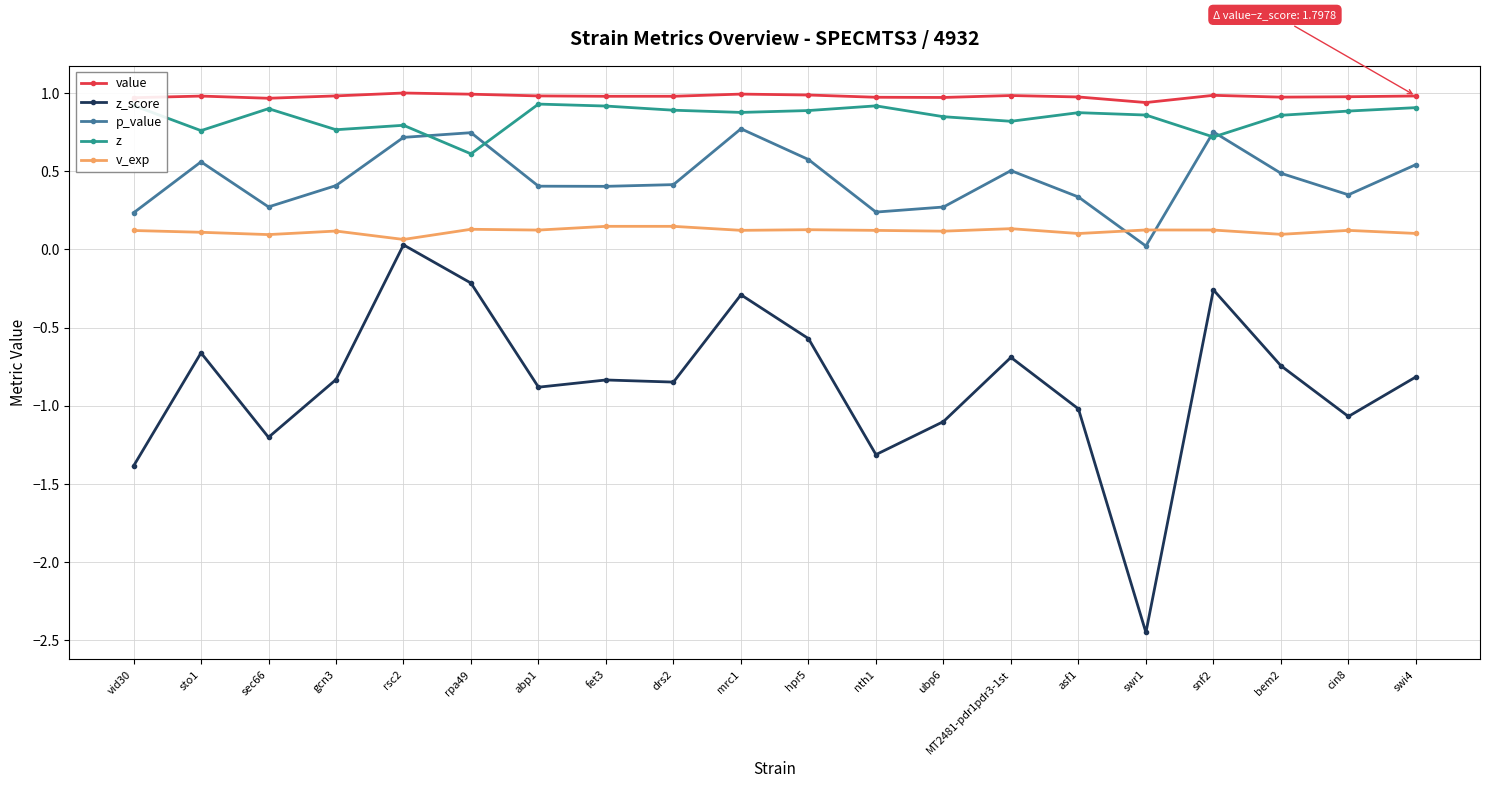

Where is the first local minimum for z_score?

sec66